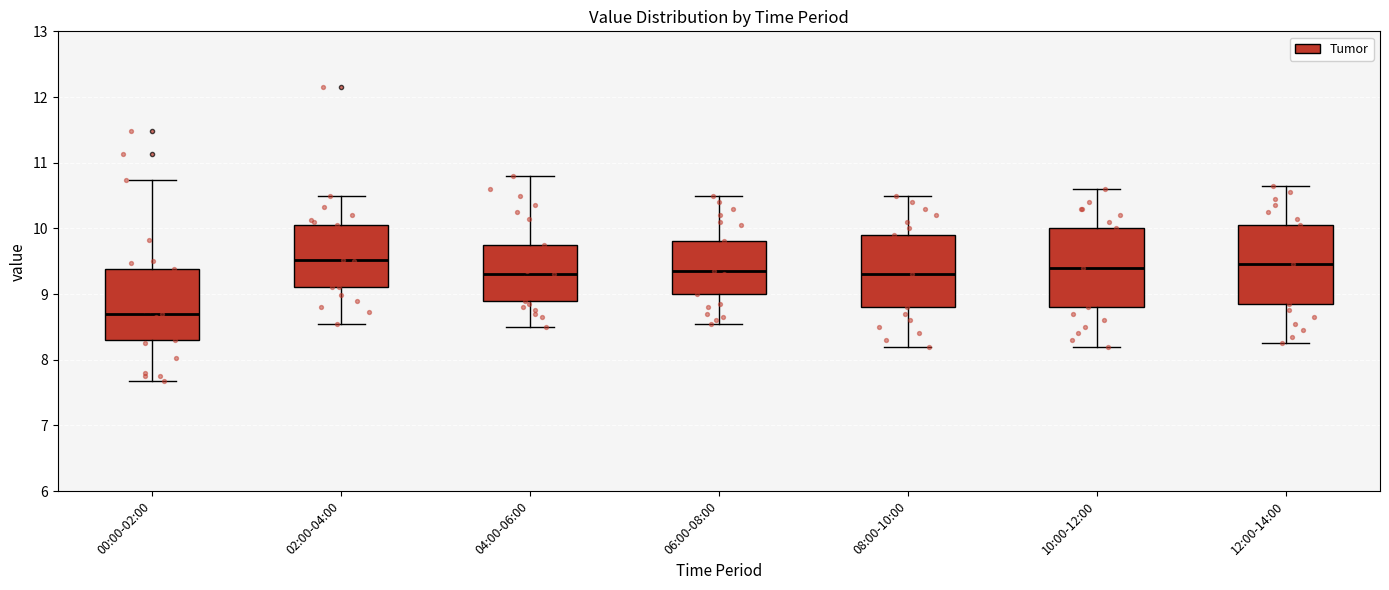

Where does the lower whisker of the box for 04:00-06:00 end on the y-axis? The values are not printed on the chart, so give them approximately, as read against the axis.

8.5